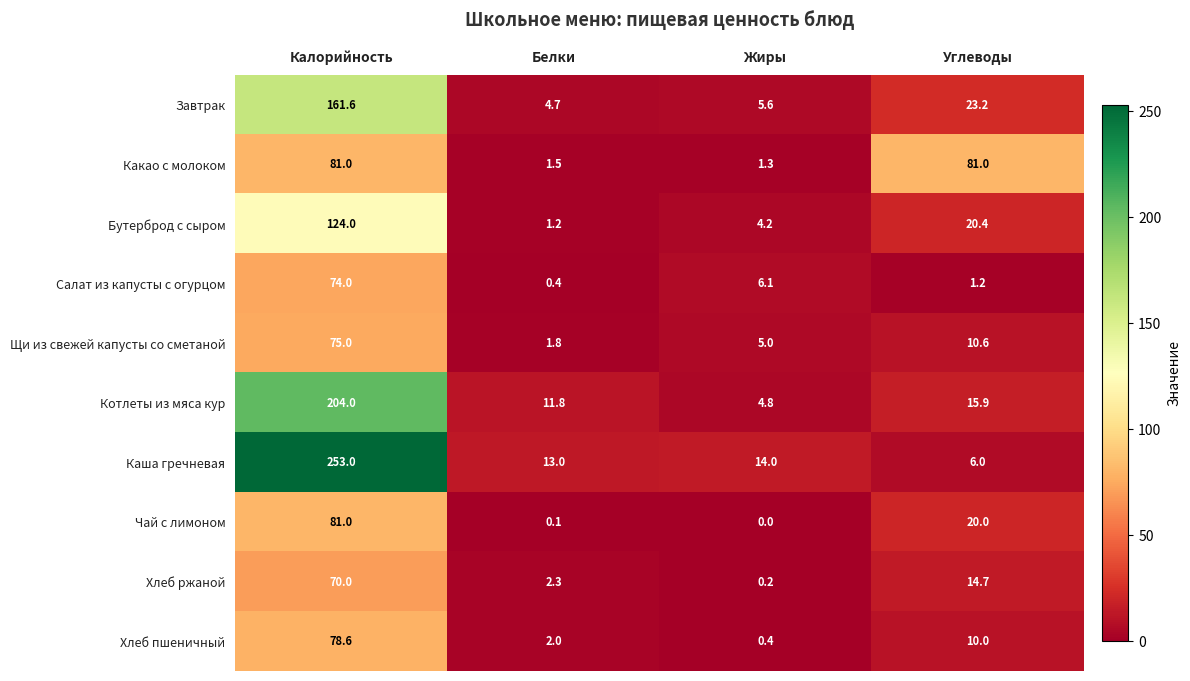

What is the total value across all series at Белки?

38.8